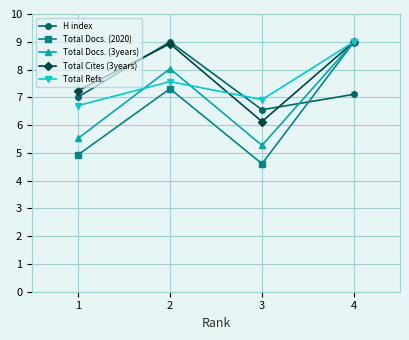

What is the sum of the Total Docs. (3years) values at 1 and 2?

13.6